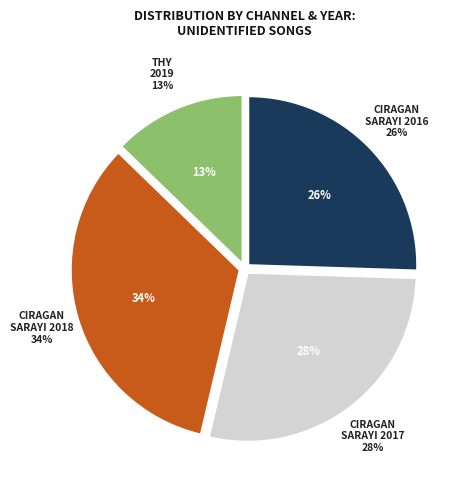

What percentage is the CIRAGAN SARAYI 2018 slice, to the nearest percent?

34%